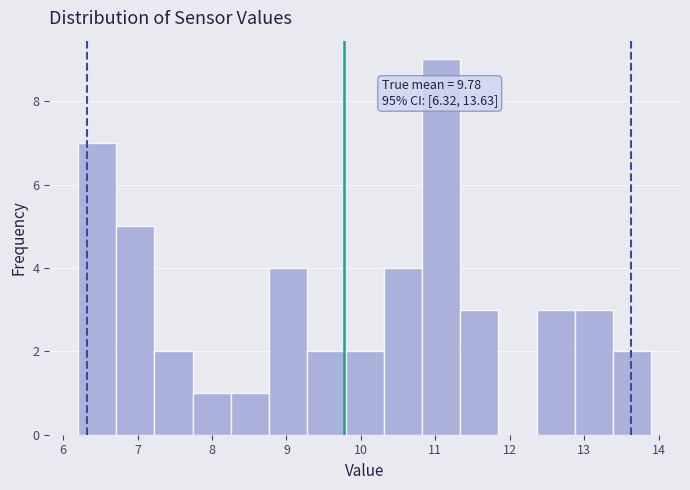

Which range on the x-axis has the tallest bar?

10.8 to 11.3